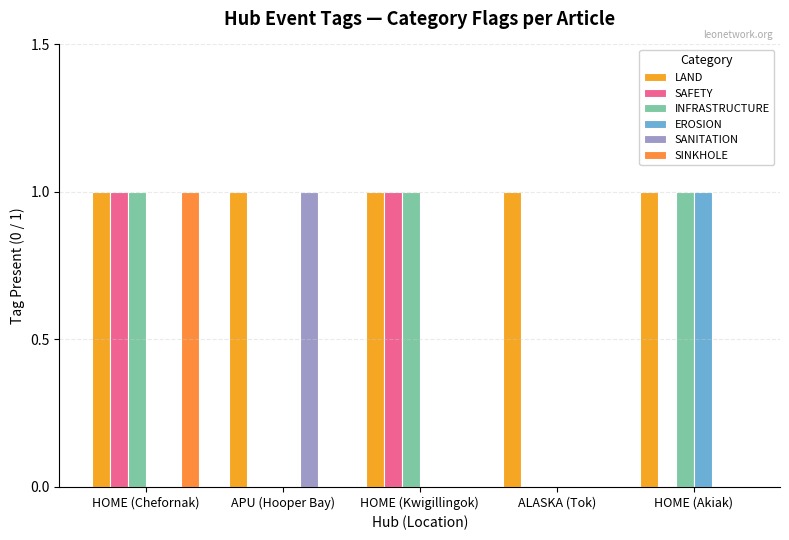

At how many categories does at least one series exceed 0?

5